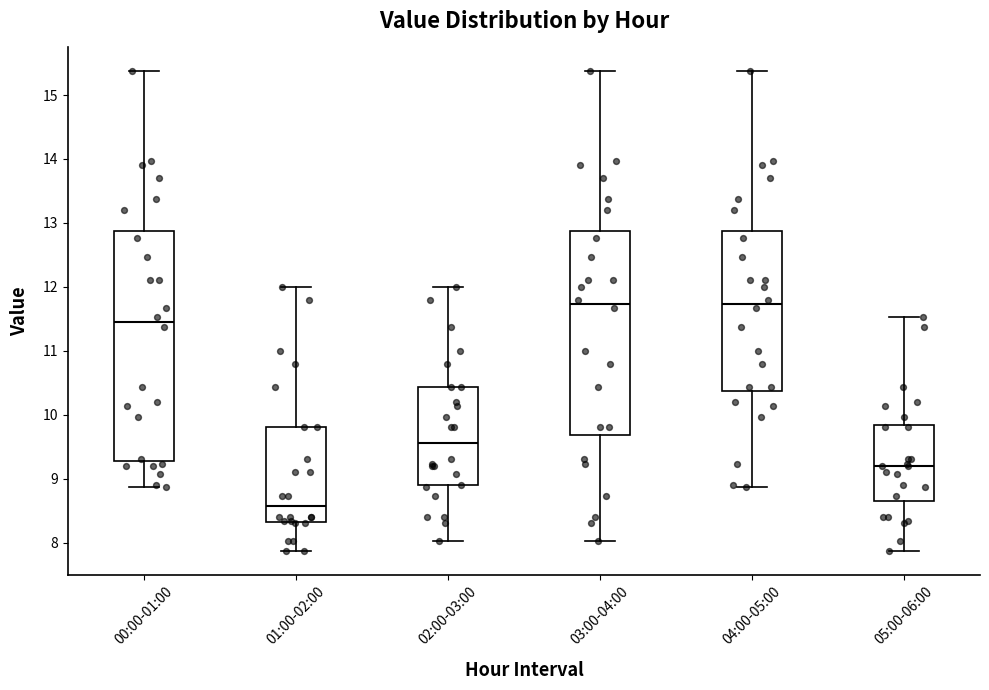

Where does the lower whisker of the box for 02:00-03:00 end on the y-axis? The values are not printed on the chart, so give them approximately, as read against the axis.

8.0